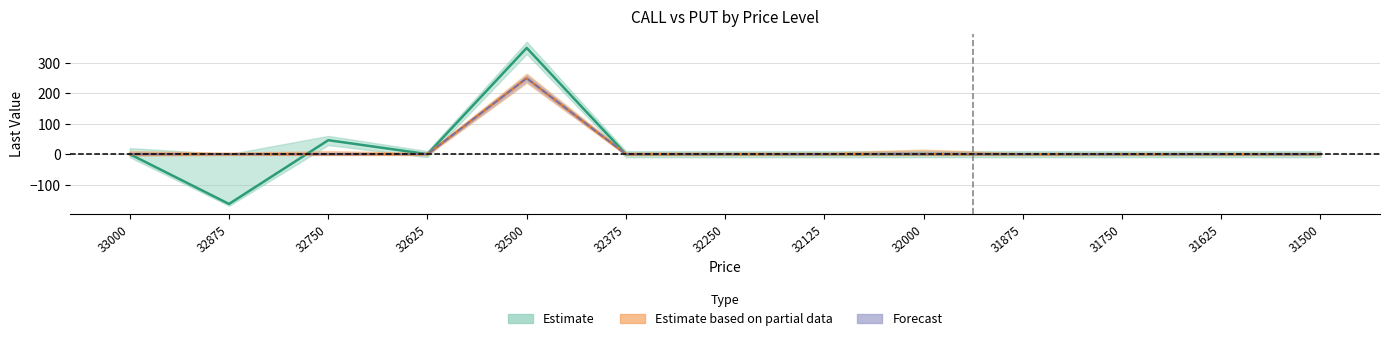

The value of PUT last at 32000 is 0. True or false?

True